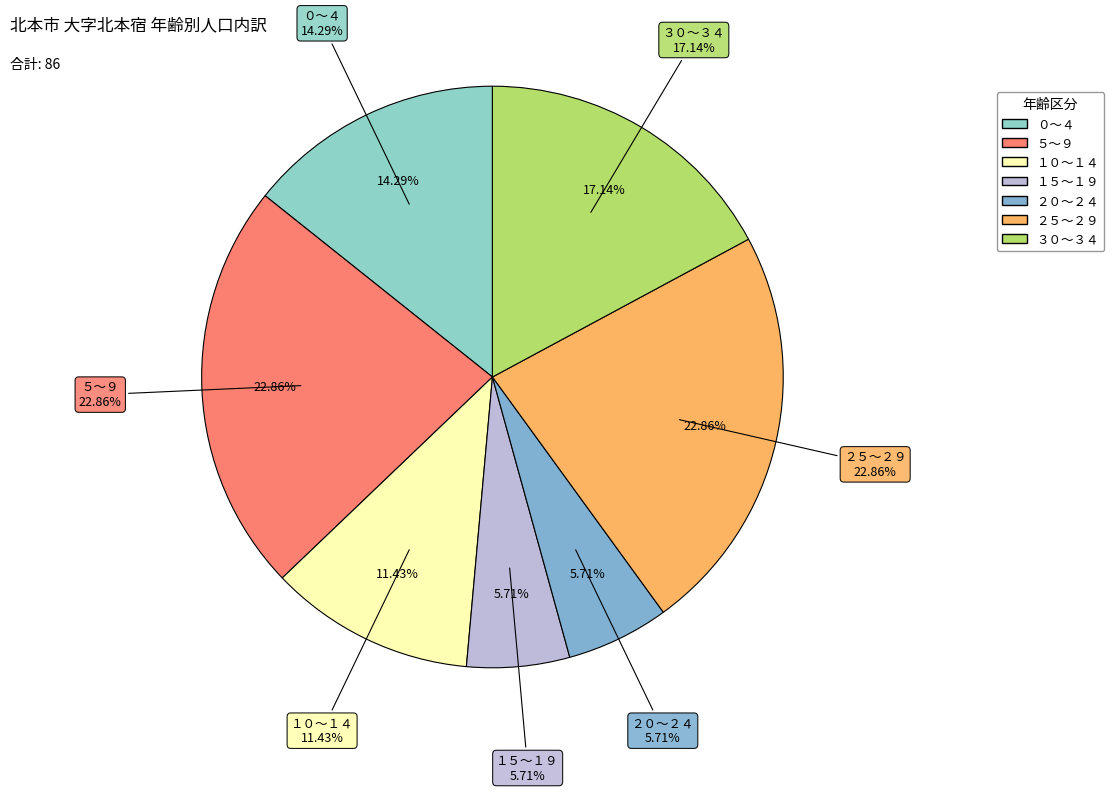

What is the change in value from ０～４ to ５～９?

+3